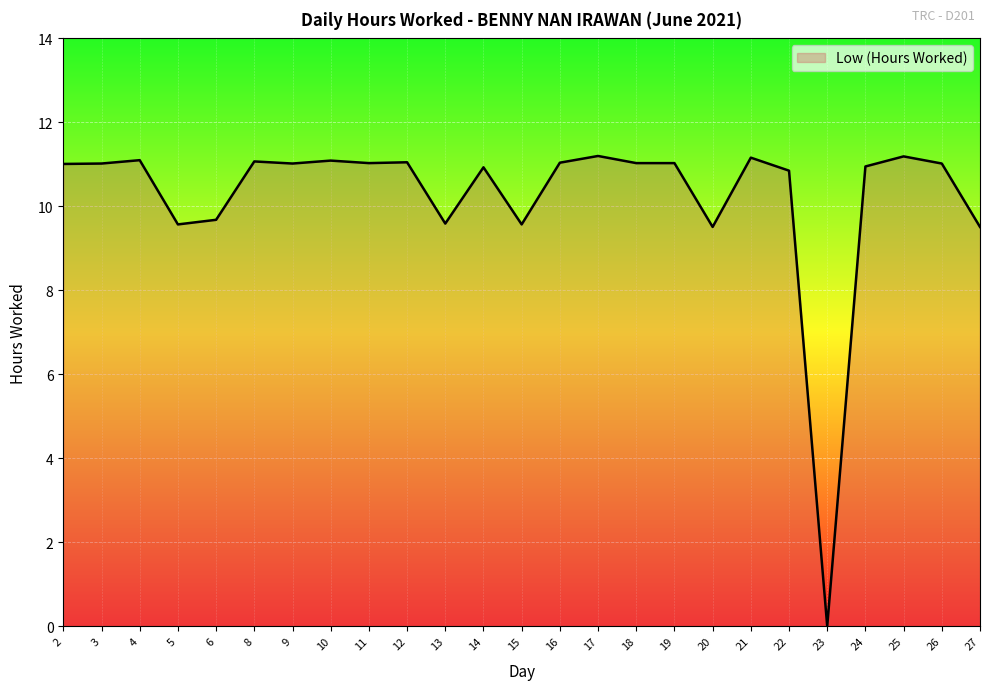

What is the average value?

10.2